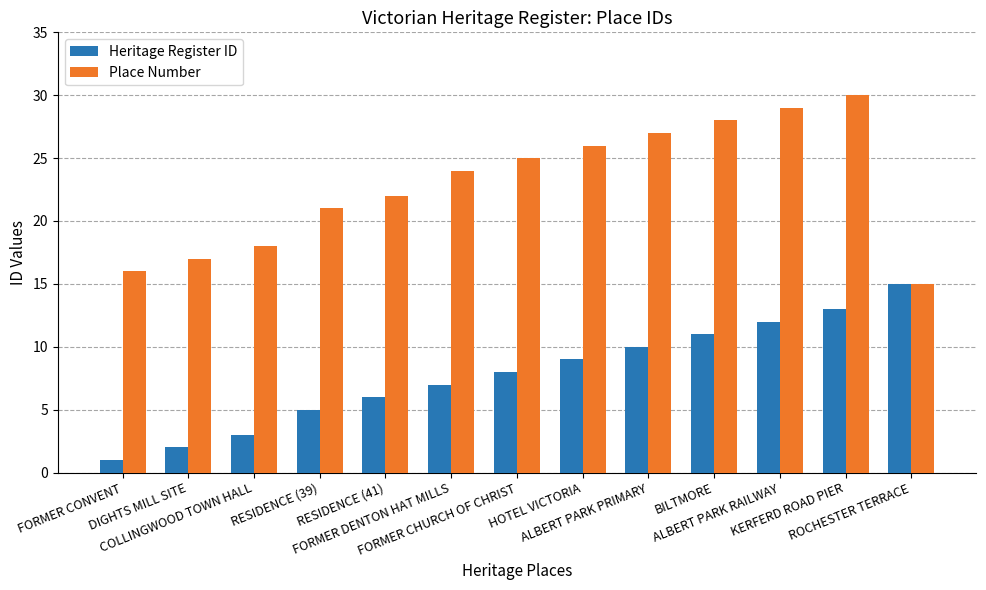

True or false: Heritage Register ID has a value of 11 at BILTMORE.

True